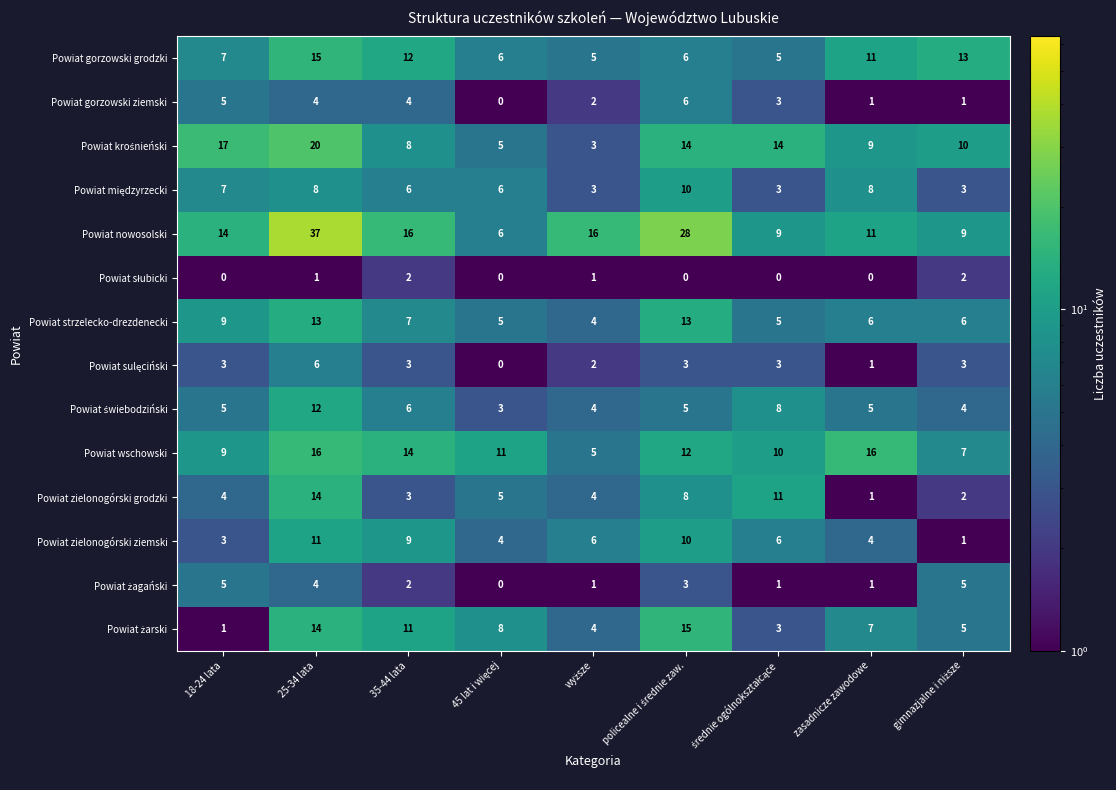

Which series has the largest range (max minus min)?

Powiat nowosolski